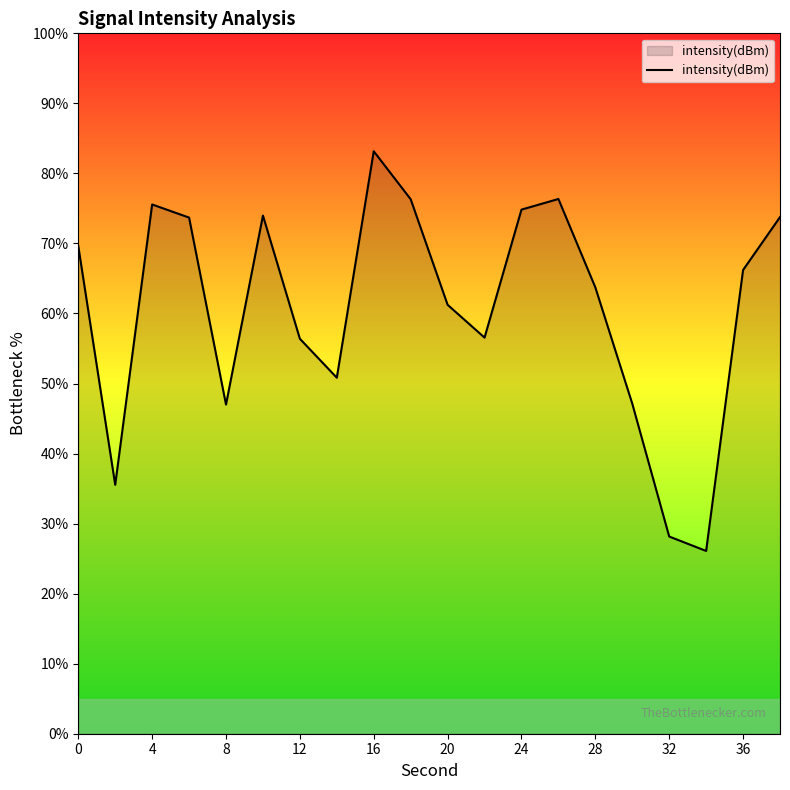

What is the smallest value displayed?

26.1